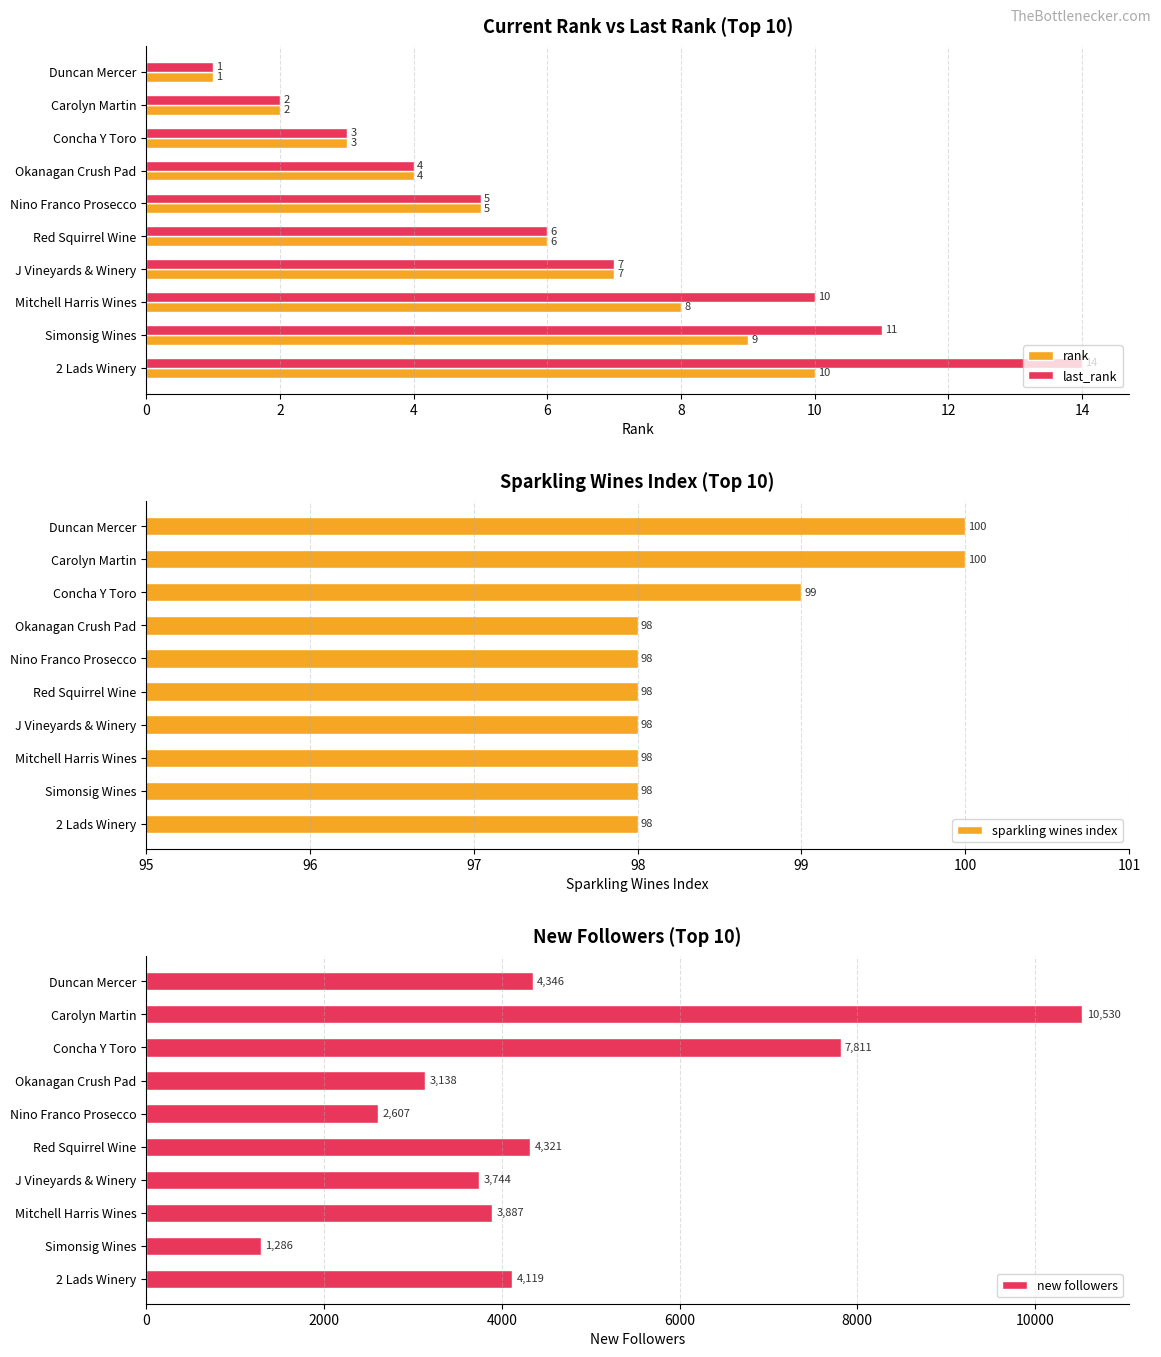

Does the chart contain any negative values?

No